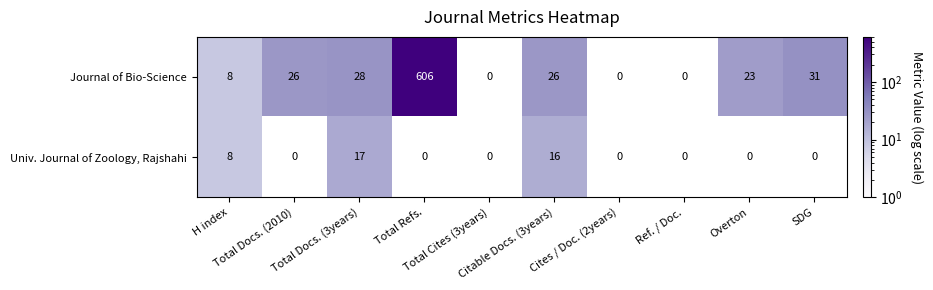

What is the maximum value shown in the chart?

606.0